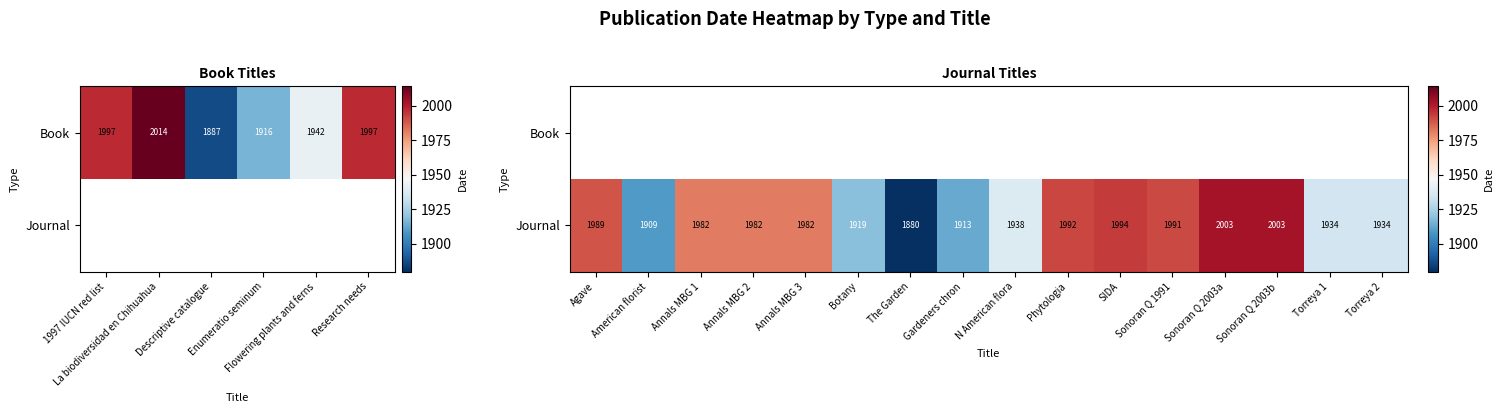

The value of Journal at Agave is 656.2. True or false?

False